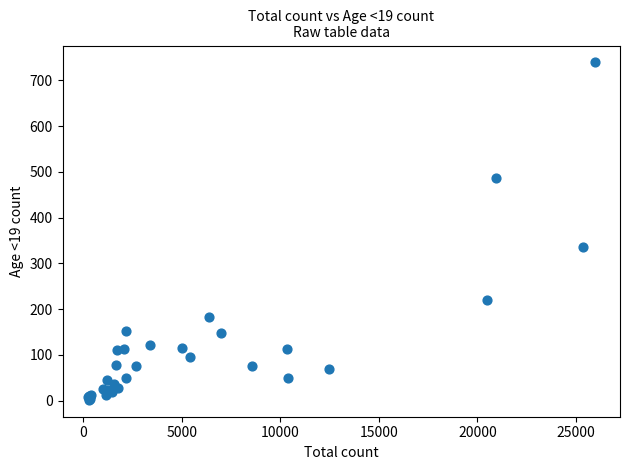

What Y value in the scatter plot is closest to 370?

336